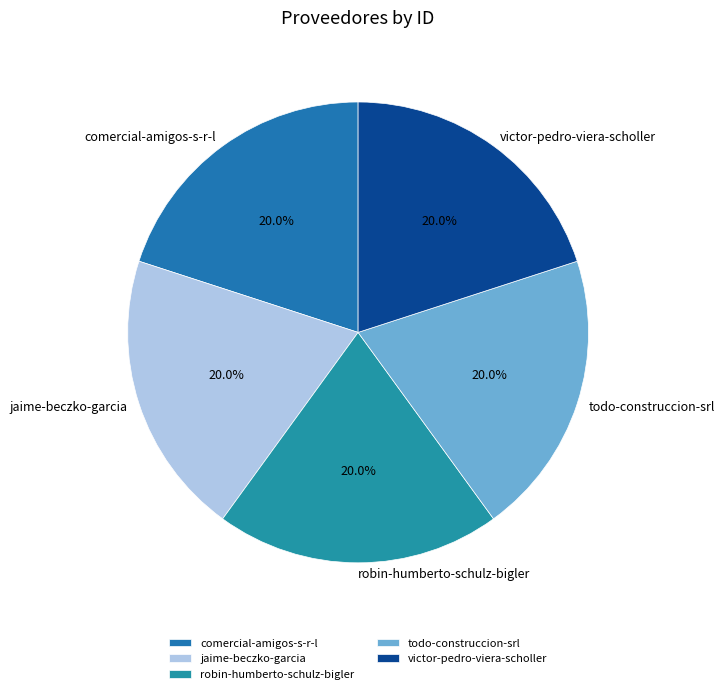

Does jaime-beczko-garcia represent more than half of the total?

No